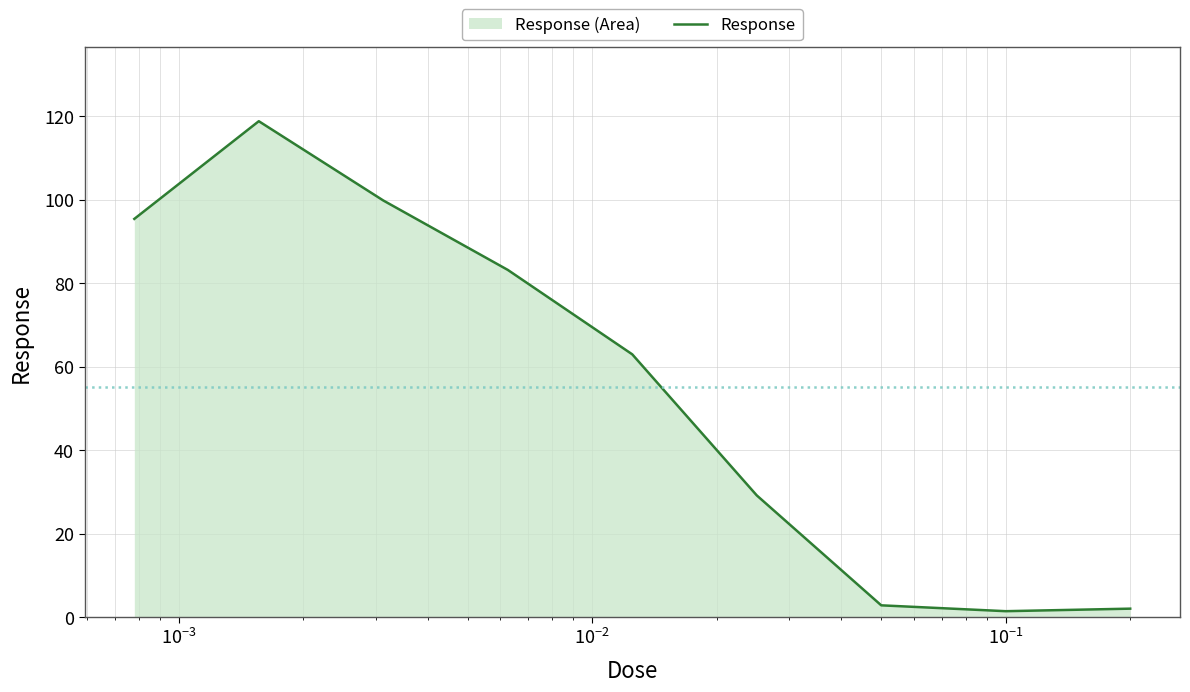

Count the number of categories in the chart.

9